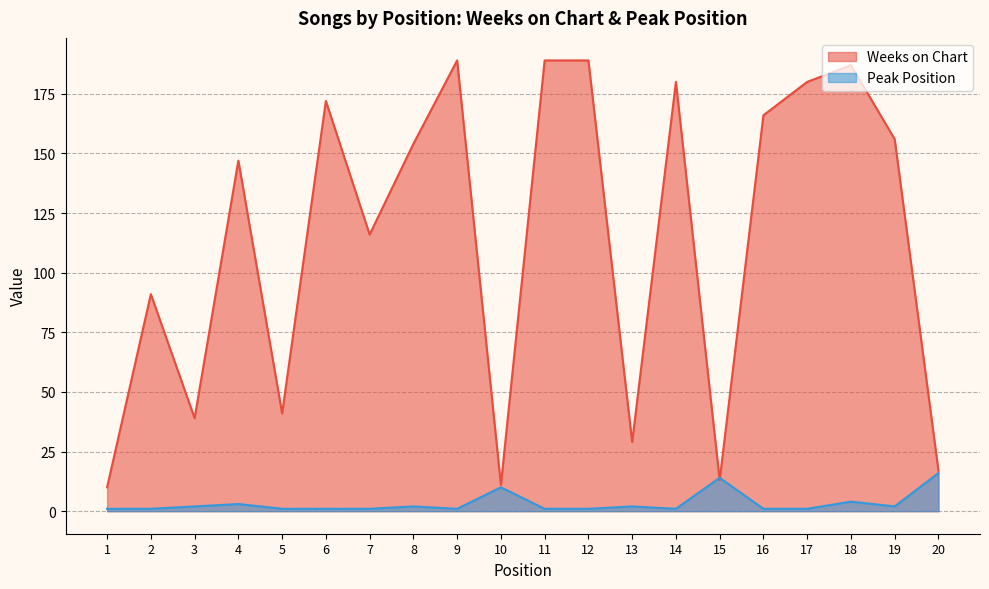

List the series in order of their overall mean, lowest first.

Peak Position, Weeks on Chart